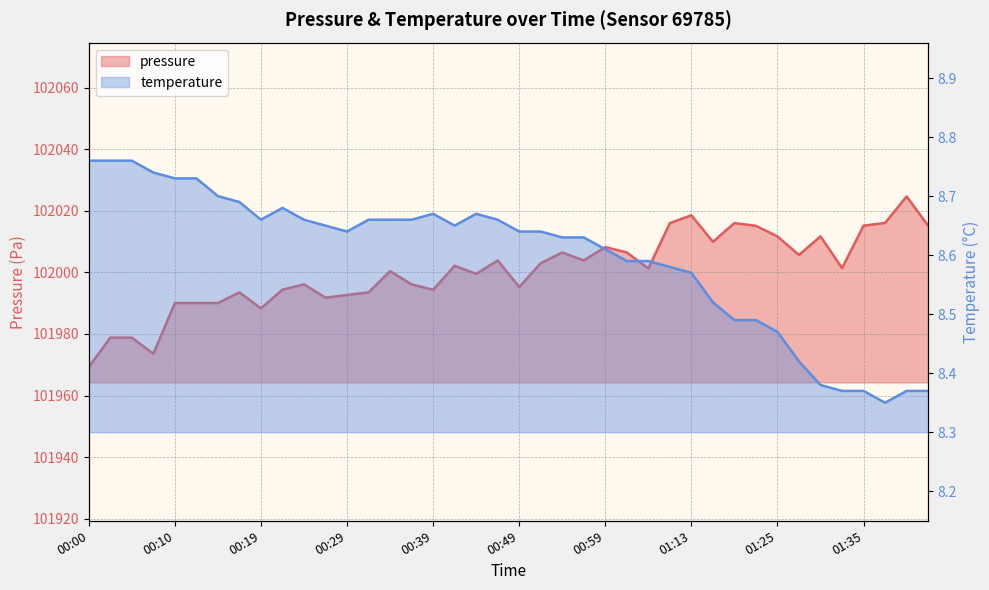

Read the temperature value at 01:13.

8.6